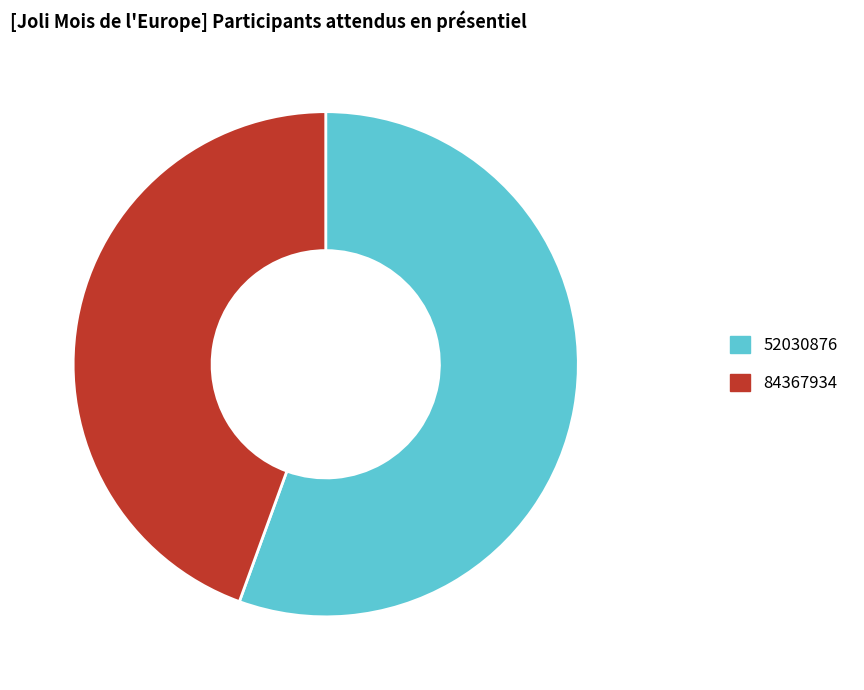

What is the smallest slice in the pie chart?

84367934